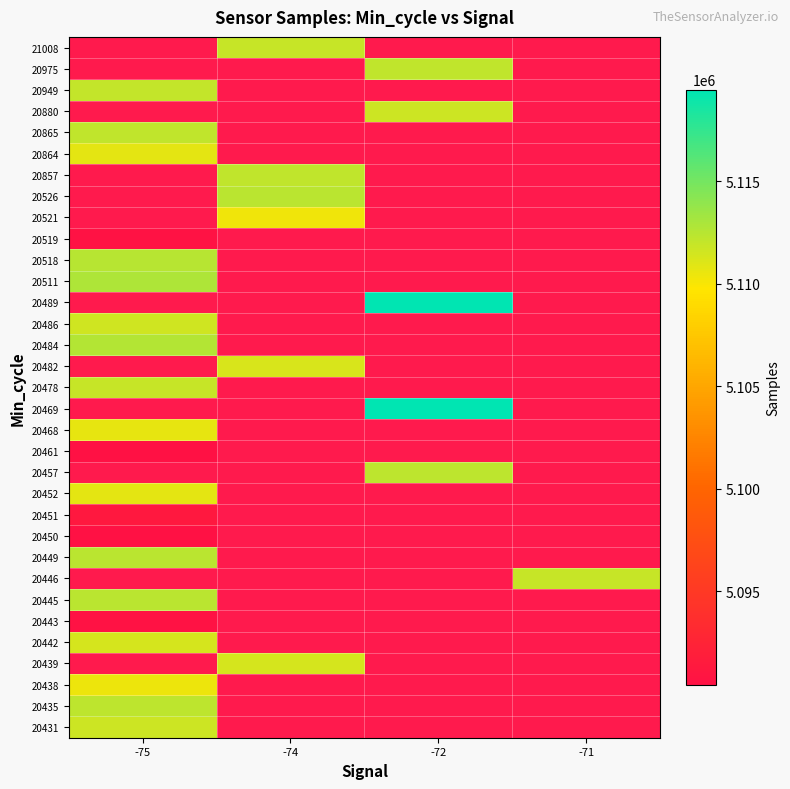

At how many categories does at least one series exceed 5106217?

4